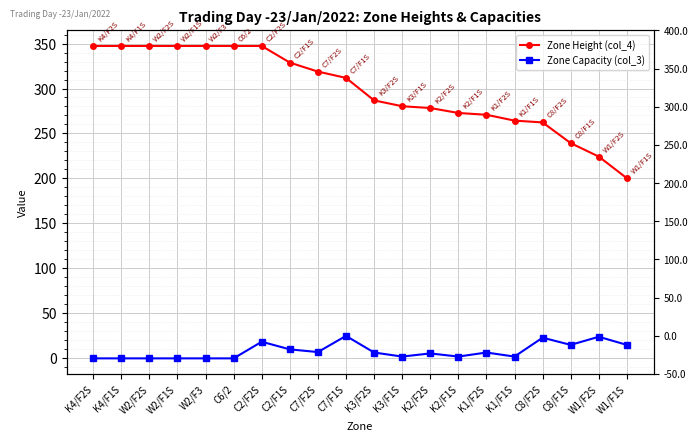

Which series has the largest total across all categories?

Zone Height (col_4)